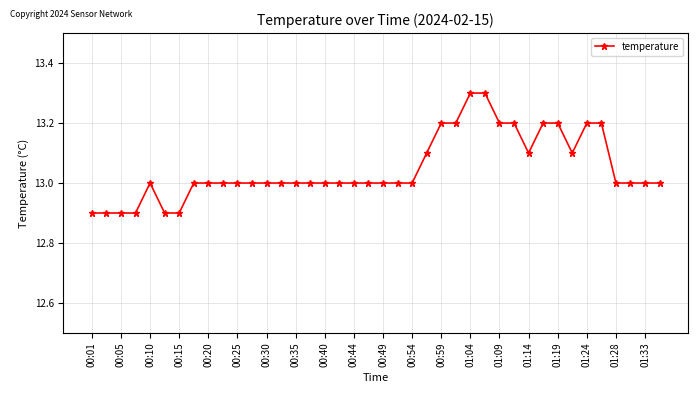

What is the difference between the second highest and minimum values?

0.4